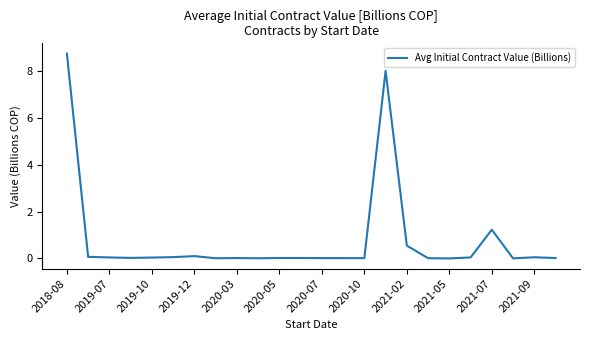

What is the difference between the maximum and minimum values?

8.7